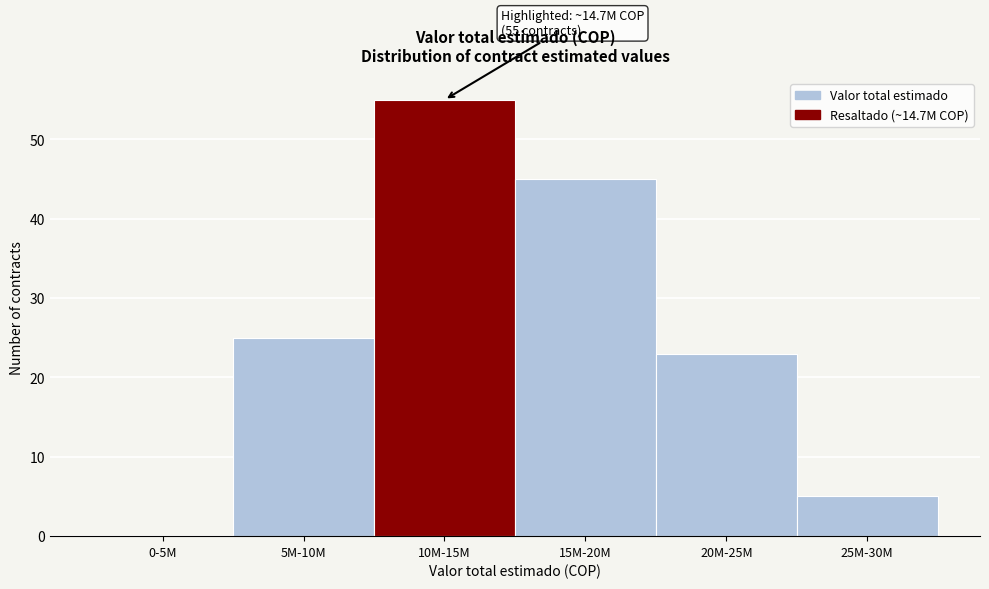

Reading left to right, transcribe all the data shown in this chart.

0-5M=0	5M-10M=25	10M-15M=55	15M-20M=45	20M-25M=23	25M-30M=5